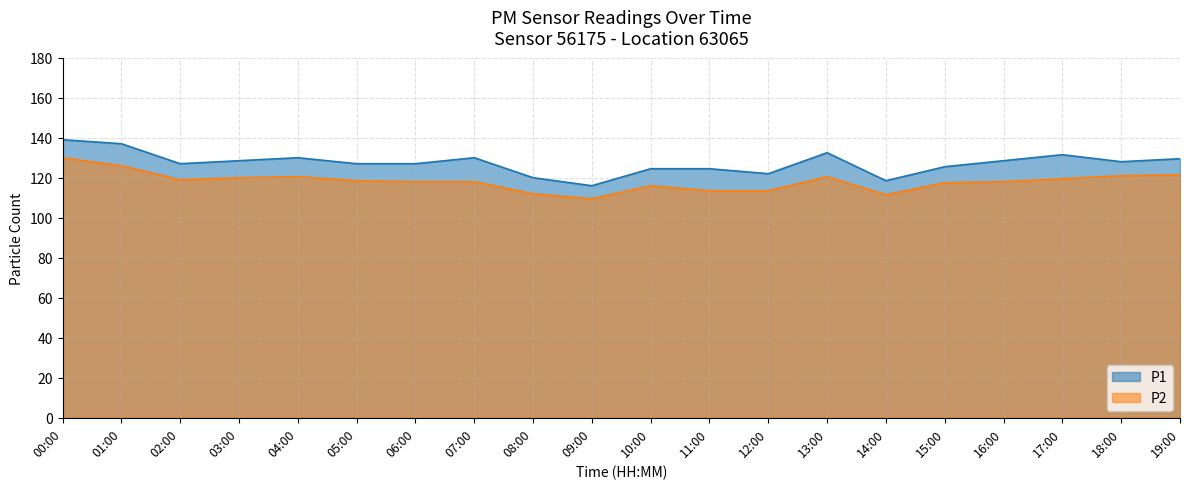

Is the value of P2 at 06:00 greater than the value of P1 at 09:00?

No